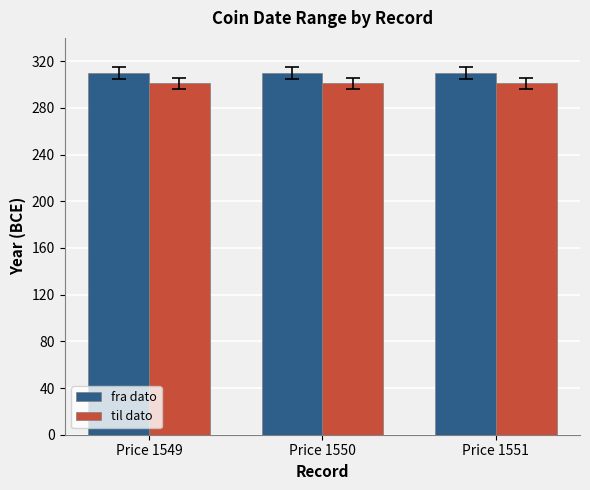

What is the lowest value of the til dato series?

301